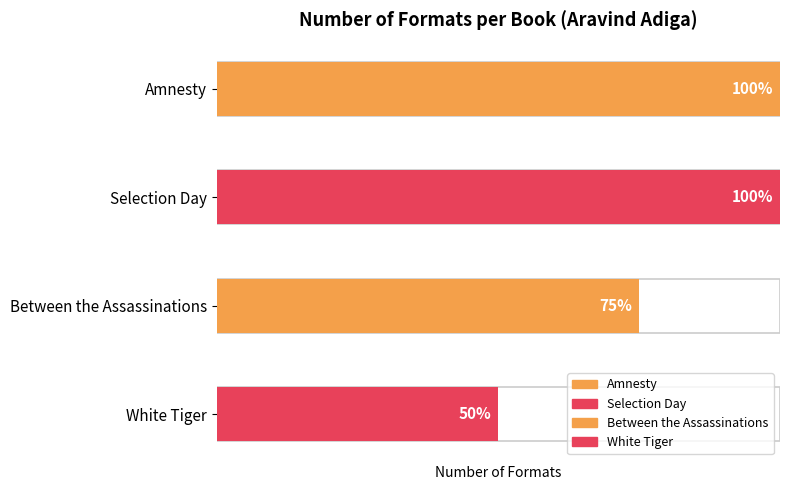

What is the change in value from Between the Assassinations to White Tiger?

-1